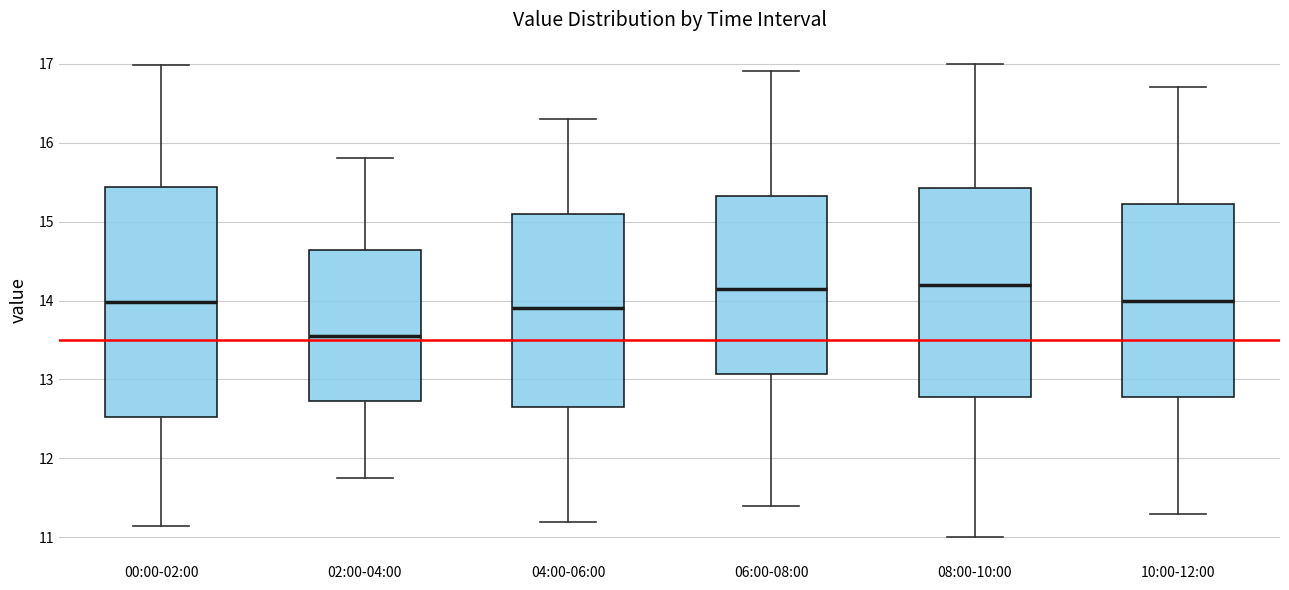

Comparing the boxes themselves (not the whiskers), which one is the tallest?

00:00-02:00